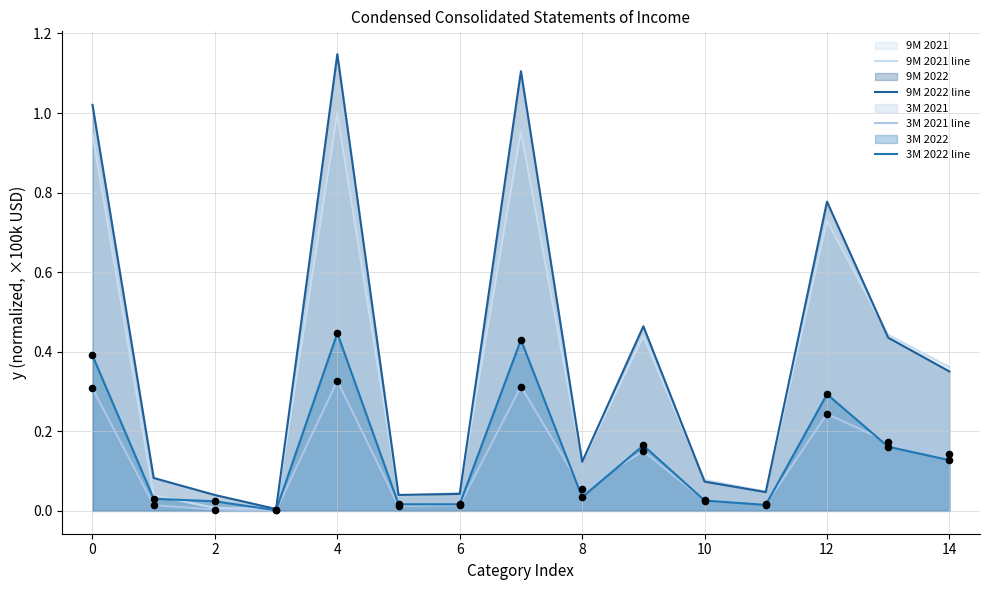

How many lines are shown in the chart?

4